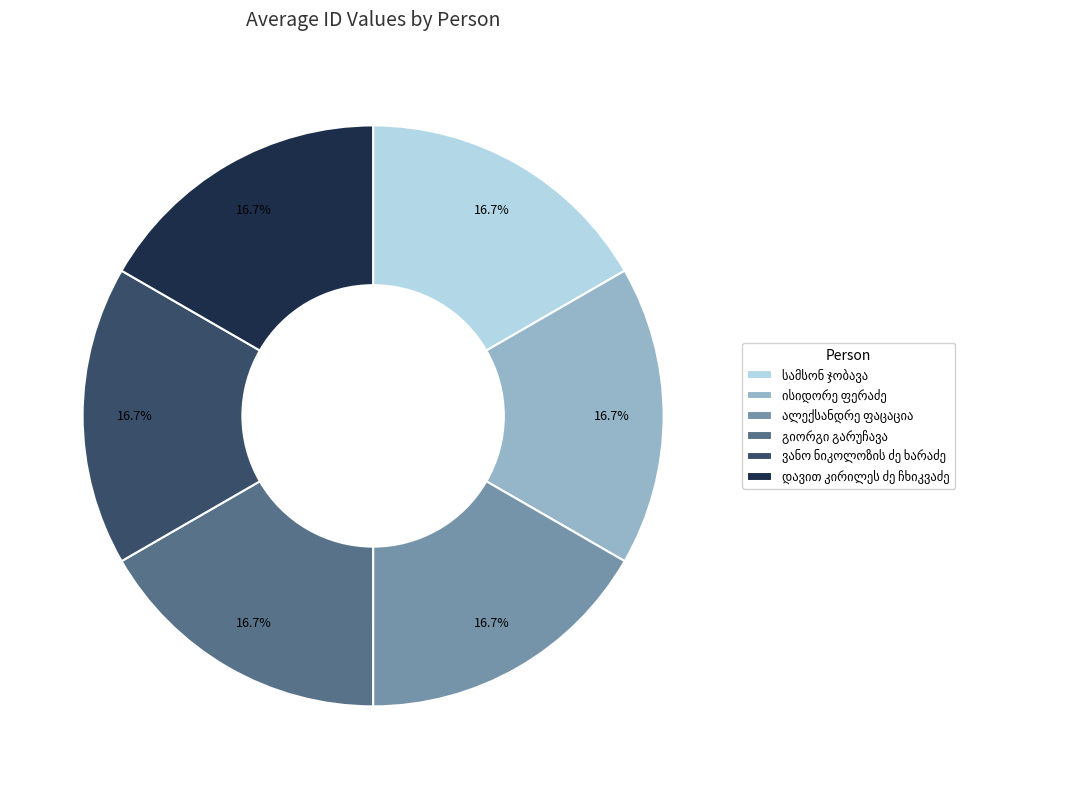

Is there any slice that represents more than half of the pie?

No